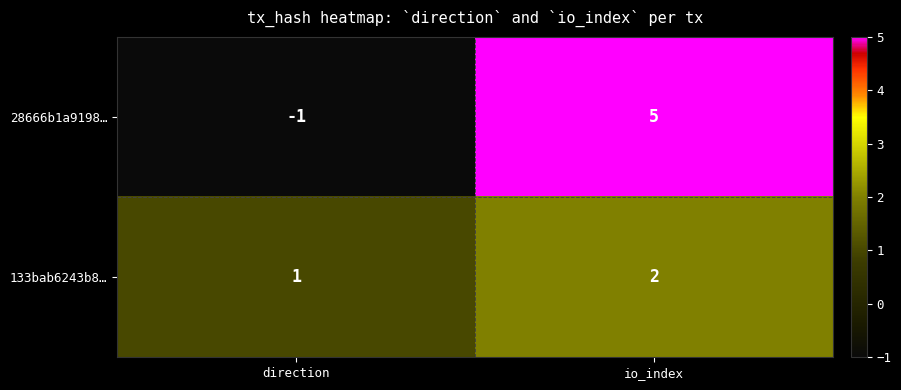

Where is 133bab6243b8… nearest to the value 1?

direction